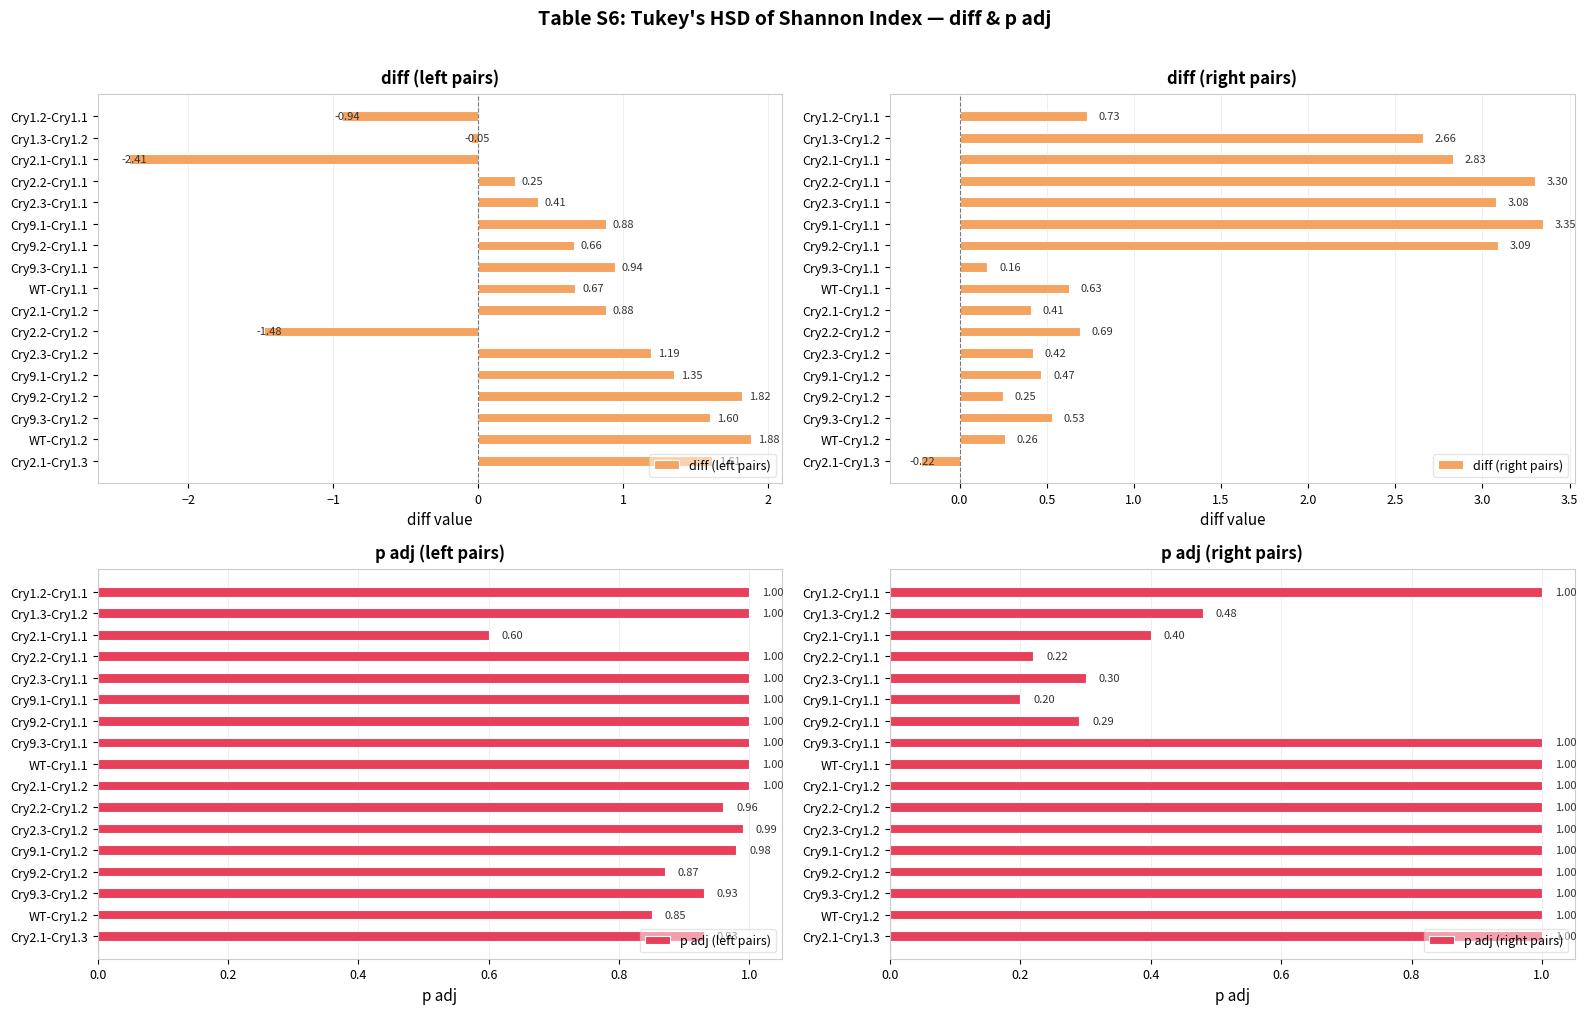

Rank the series by their maximum value, from lowest to highest.

p adj (left pairs), p adj (right pairs), diff (left pairs), diff (right pairs)